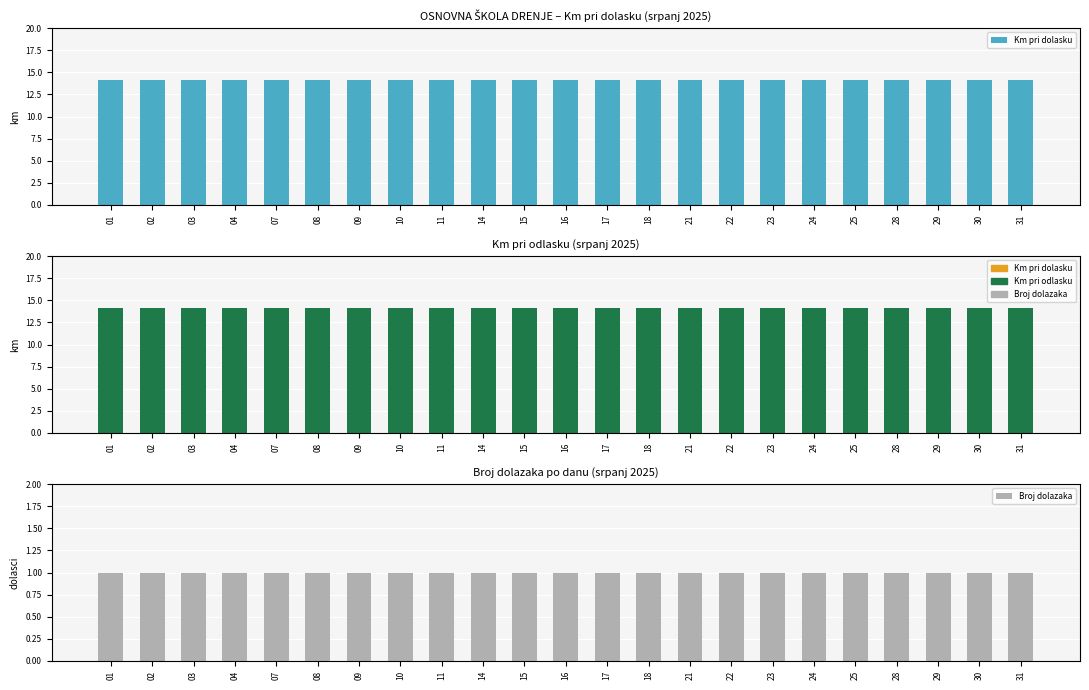

What are all the series names shown in the legend?

Km pri dolasku, Km pri odlasku, Broj dolazaka